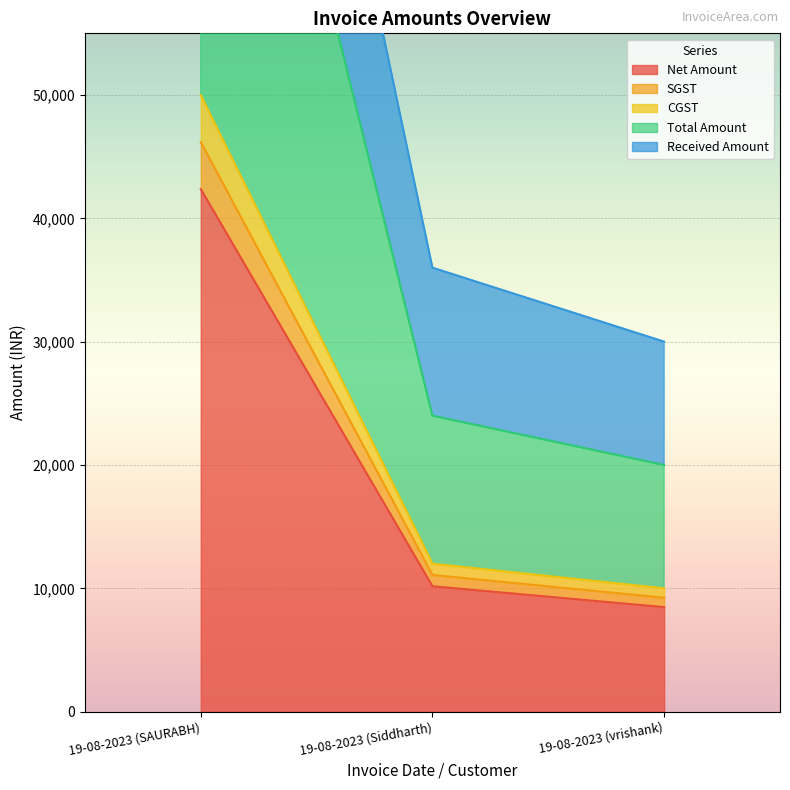

The Net Amount series shows 2928.7 at 19-08-2023 (Siddharth). True or false?

False